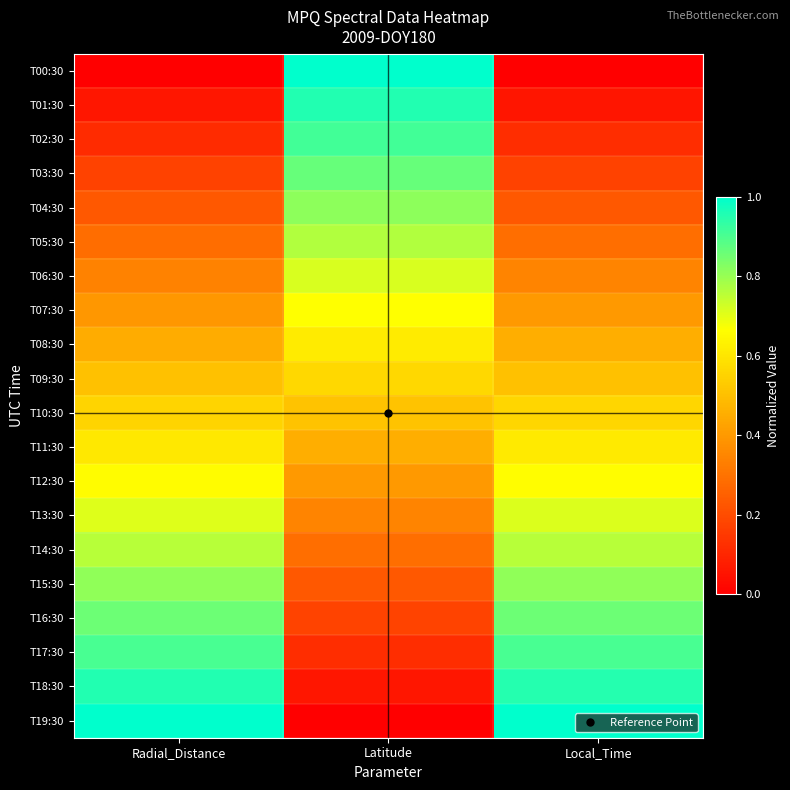

At which category does the chart reach its peak across all series?

Radial_Distance